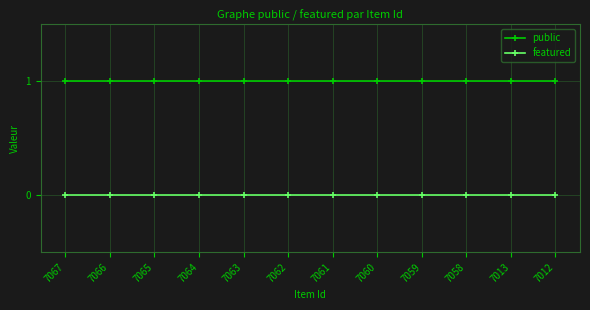

Does the chart have visible grid lines?

Yes